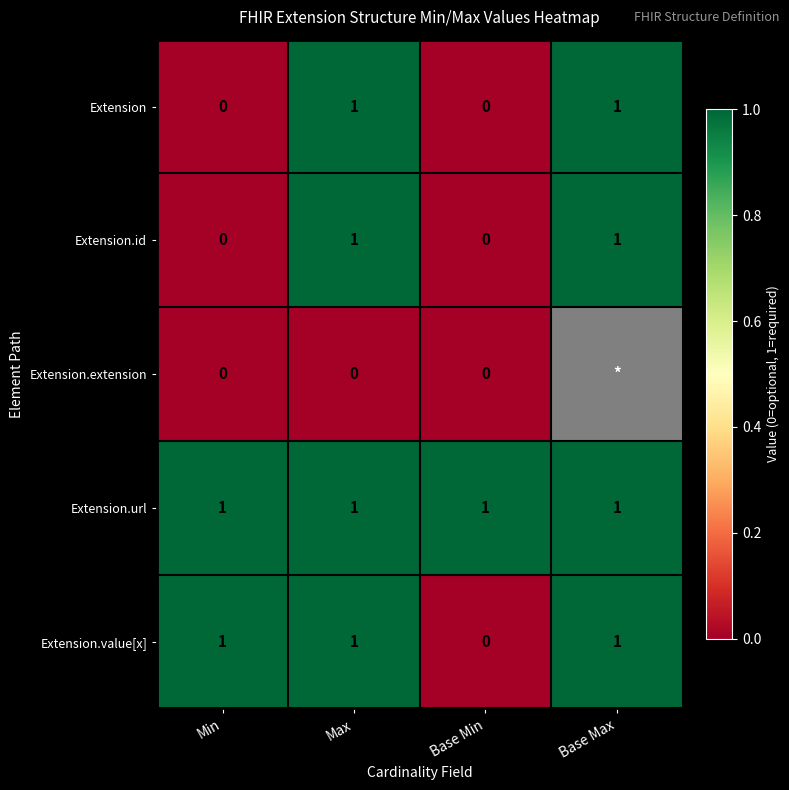

The Extension series shows 0 at Min. True or false?

True